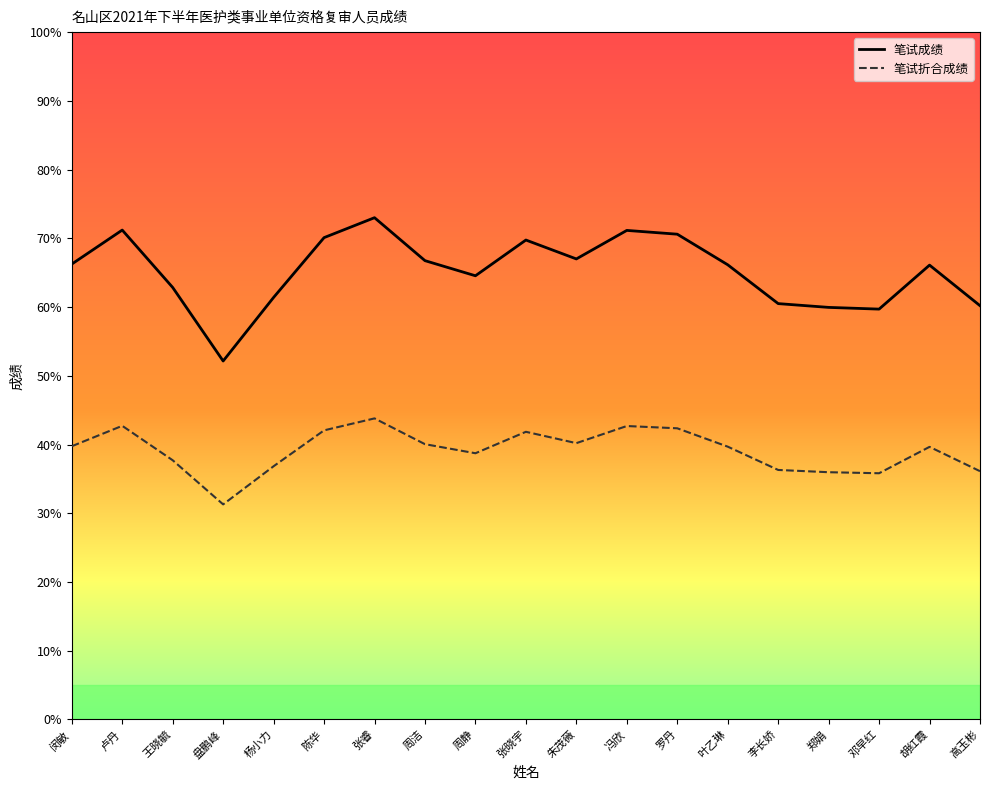

At which category is the sum across all series the highest?

张睿